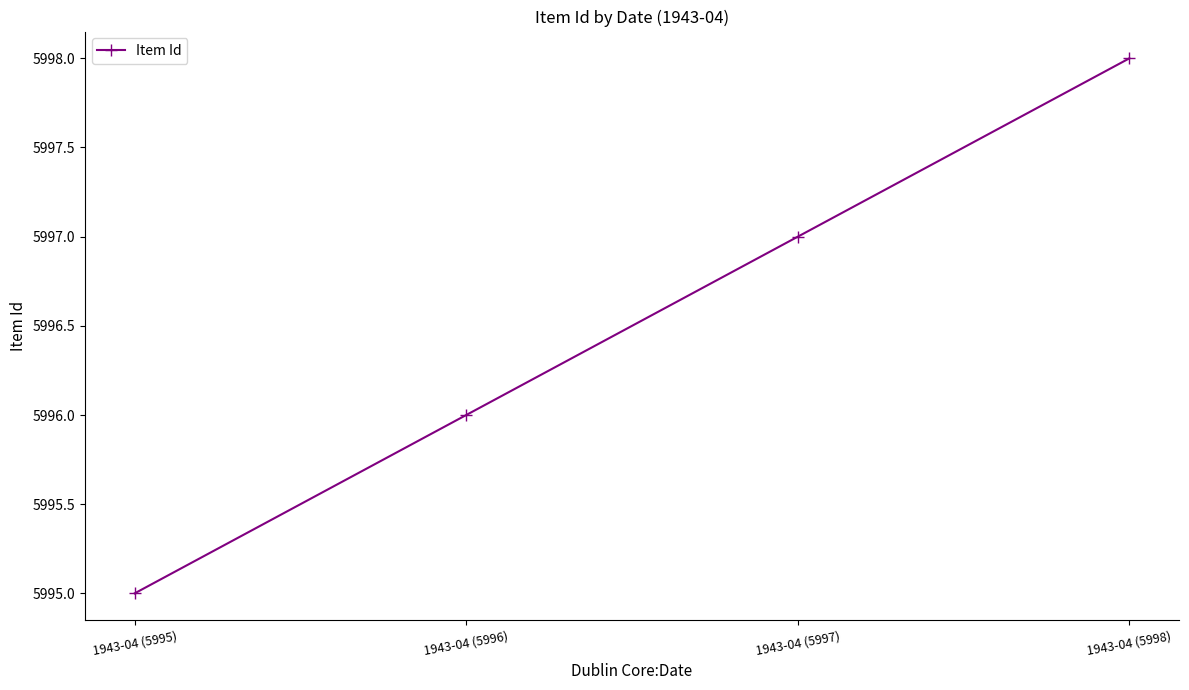

Rank the categories by value from lowest to highest.

1943-04 (5995), 1943-04 (5996), 1943-04 (5997), 1943-04 (5998)